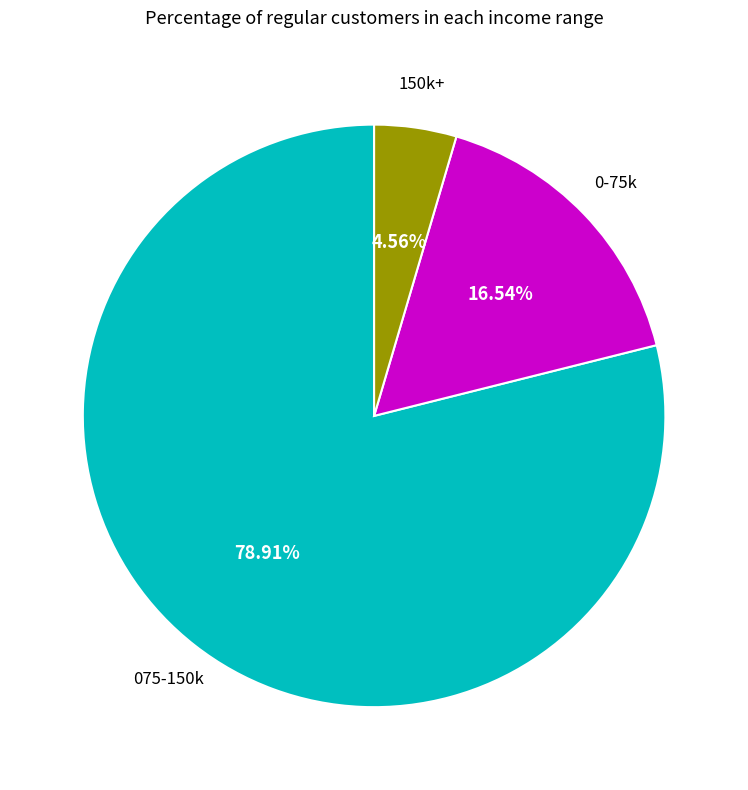

Is there a majority slice in this chart?

Yes